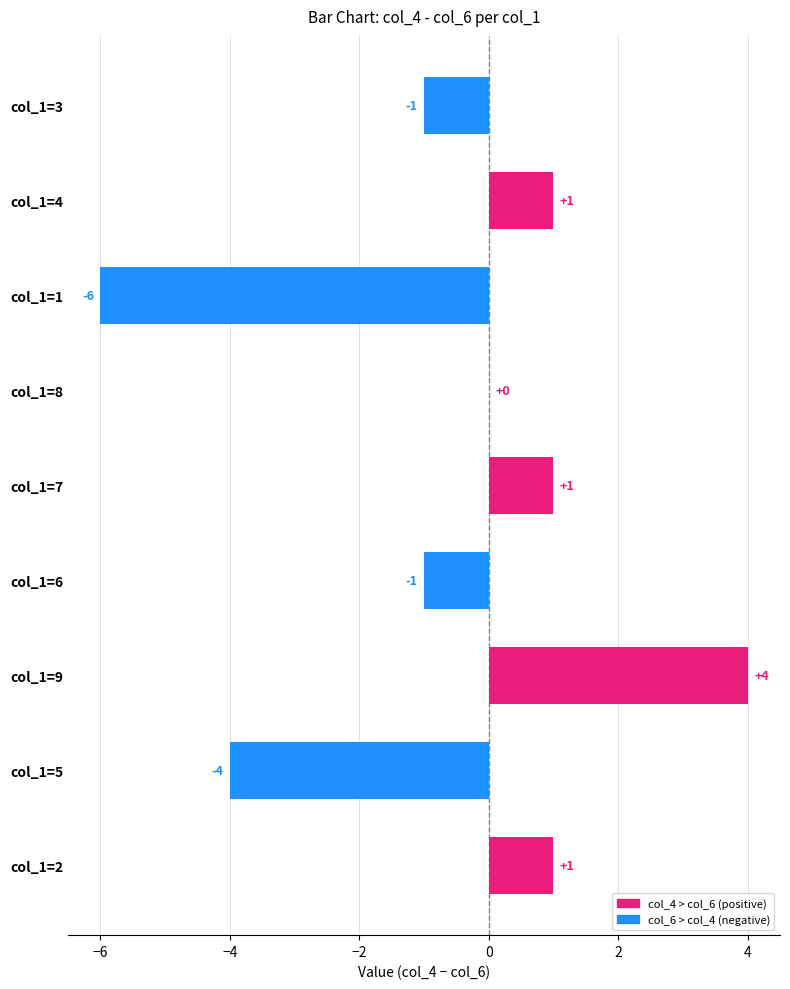

What value does the data have at col_1=5?

-4